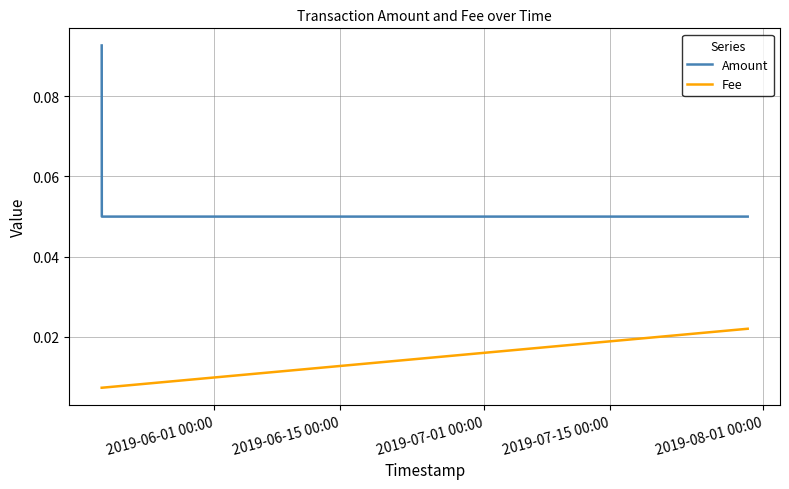

Rank the series by their average value, from lowest to highest.

Fee, Amount